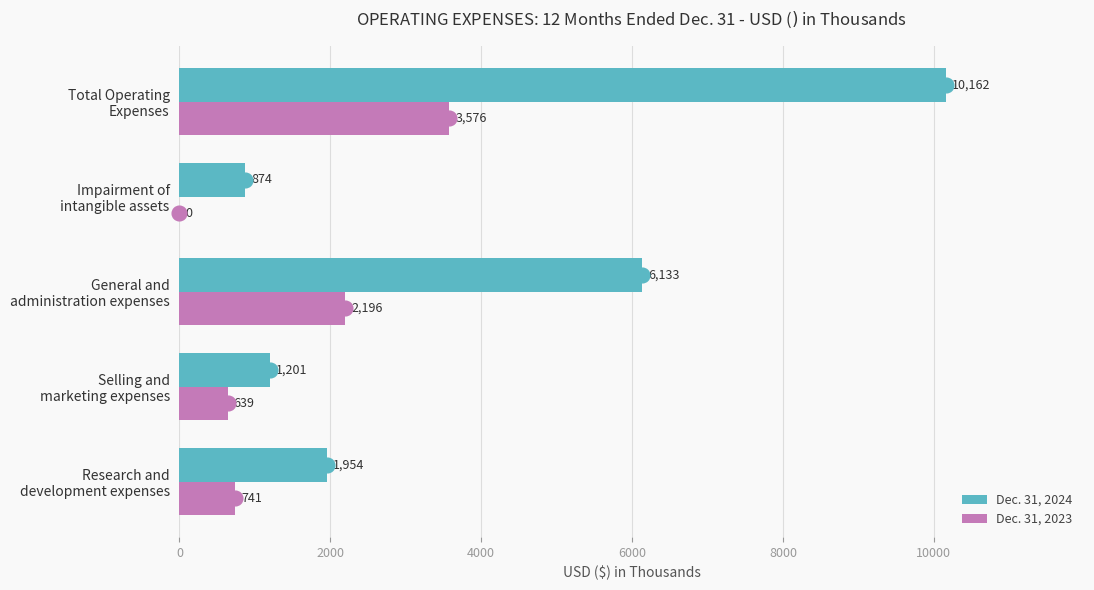

Which category has the highest value across all series?

Total Operating
Expenses